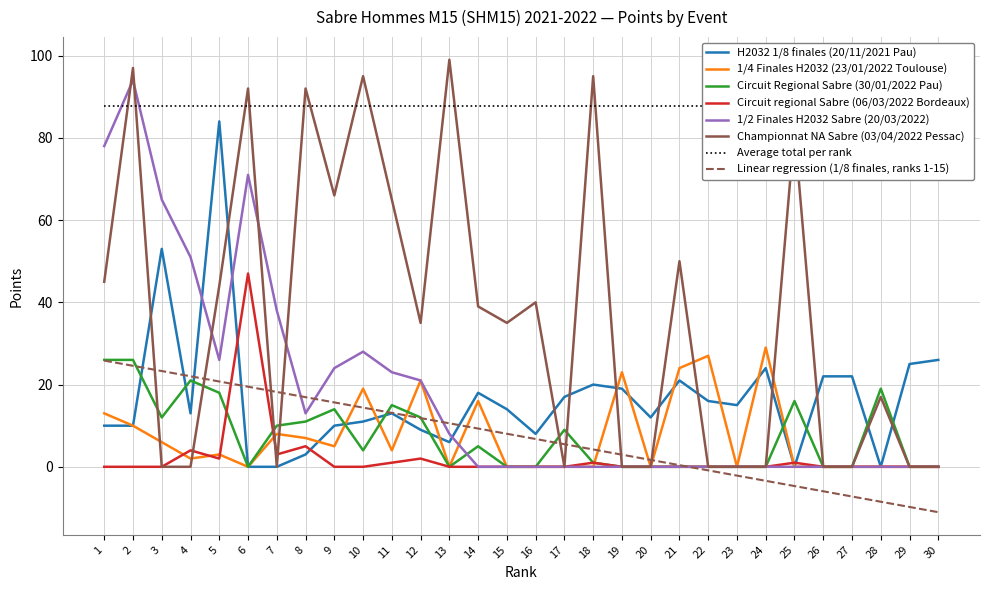

What is the difference between the Circuit regional Sabre (06/03/2022 Bordeaux) values at 18 and 26?

1.0